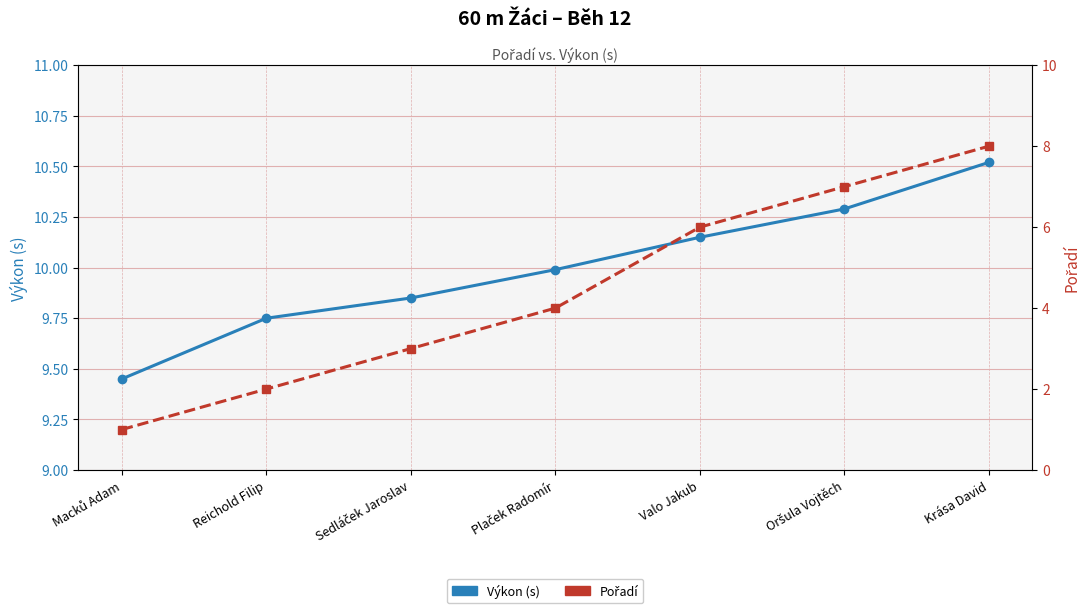

What are all the series names shown in the legend?

Výkon (s), Pořadí